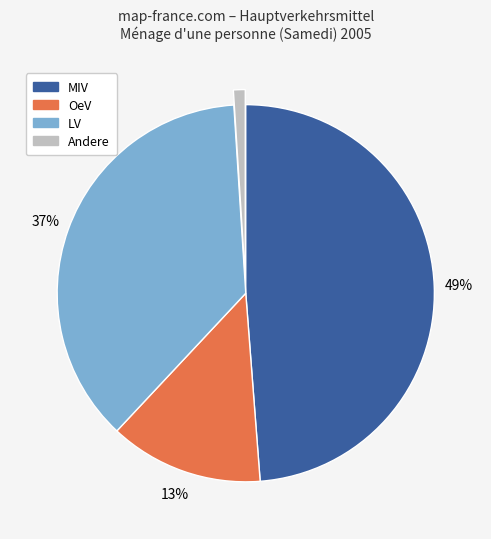

True or false: Andere accounts for 8% of the total.

False